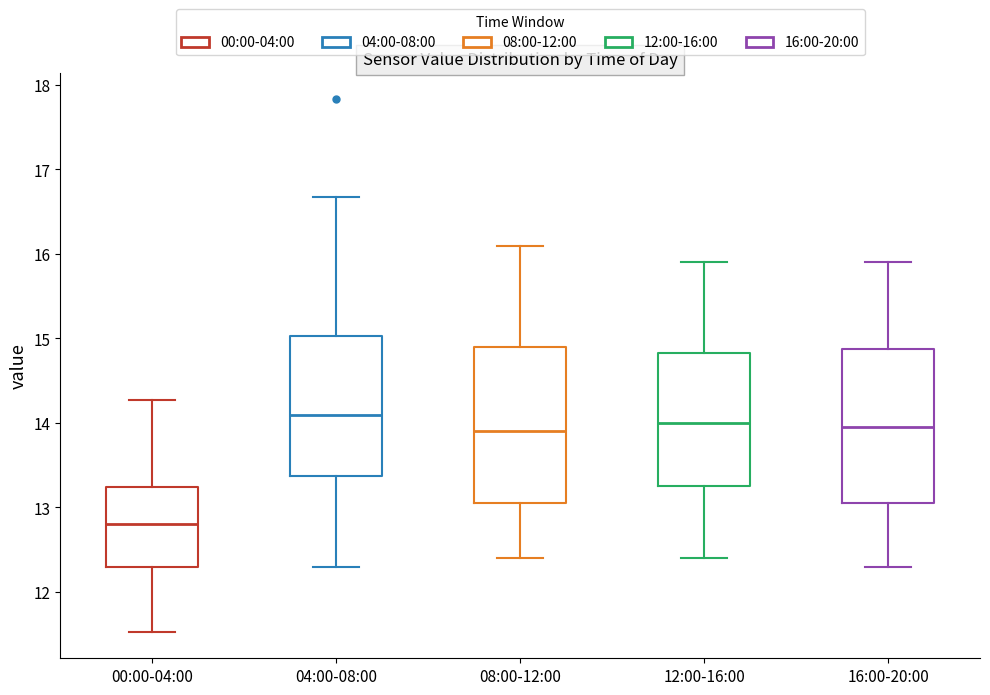

Reading left to right, transcribe this box plot: for each box, give where its median line is, the range the box spans, and where its two whiskers end, as read against the y-axis. The values are not printed on the chart, so give them approximately, as read against the axis.

00:00-04:00: median 12.8, box 12.3 to 13.2, whiskers 11.5 to 14.3
04:00-08:00: median 14.1, box 13.4 to 15.0, whiskers 12.3 to 16.7
08:00-12:00: median 13.9, box 13.1 to 14.9, whiskers 12.4 to 16.1
12:00-16:00: median 14.0, box 13.3 to 14.8, whiskers 12.4 to 15.9
16:00-20:00: median 14.0, box 13.1 to 14.9, whiskers 12.3 to 15.9